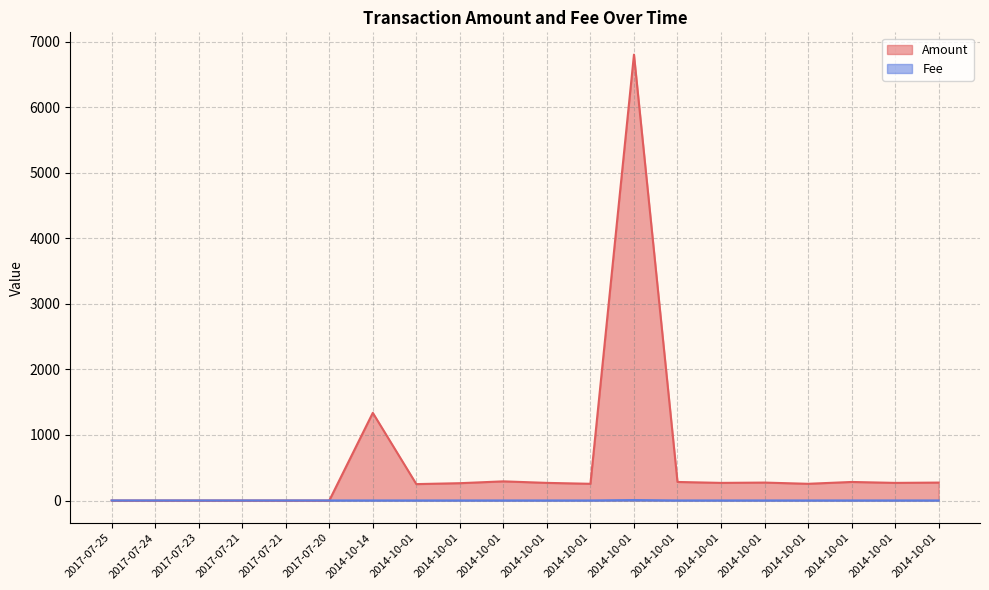

At which category does Amount reach its first local peak?

2014-10-14